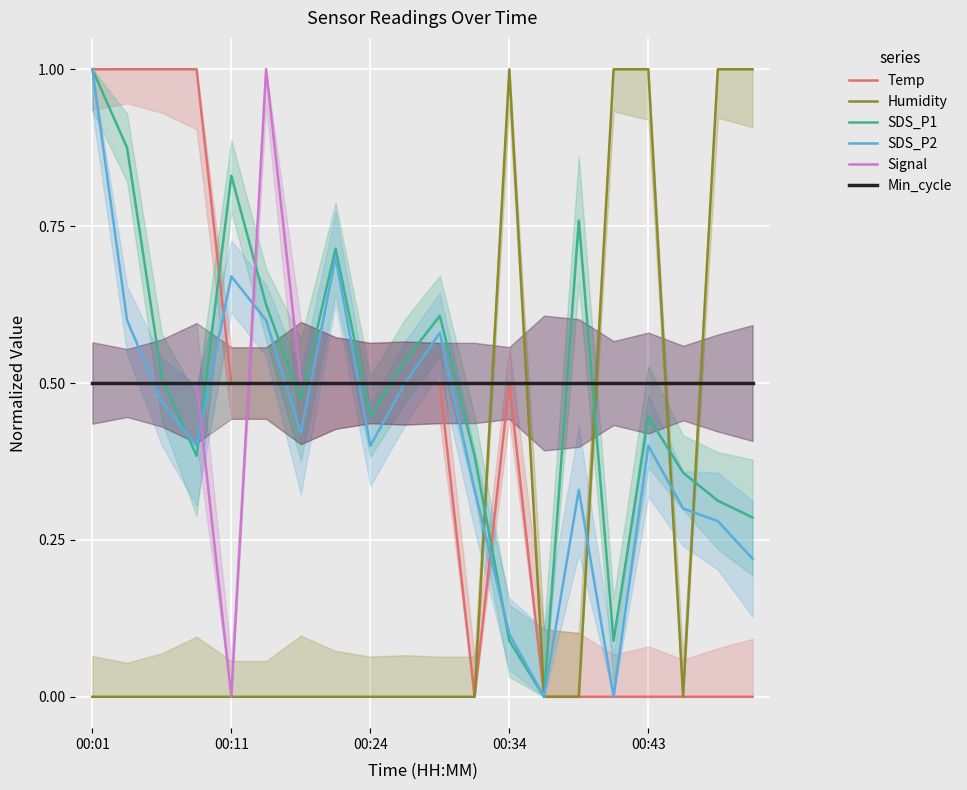

What is the highest value of the SDS_P1 series?

1.0